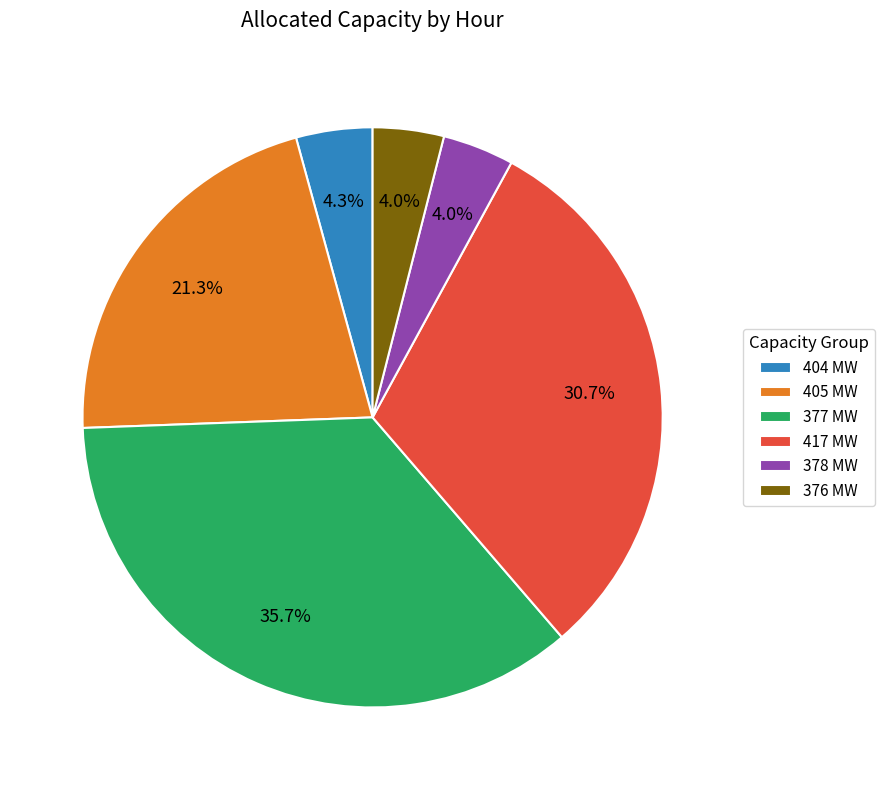

Which slice is the largest?

377 MW